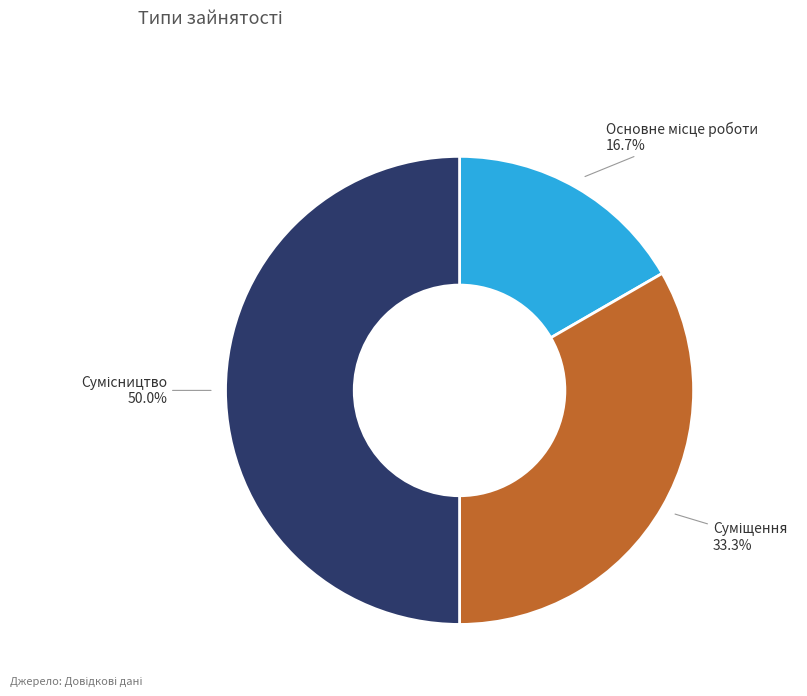

To the nearest percent, what portion does Сумісництво represent?

50%